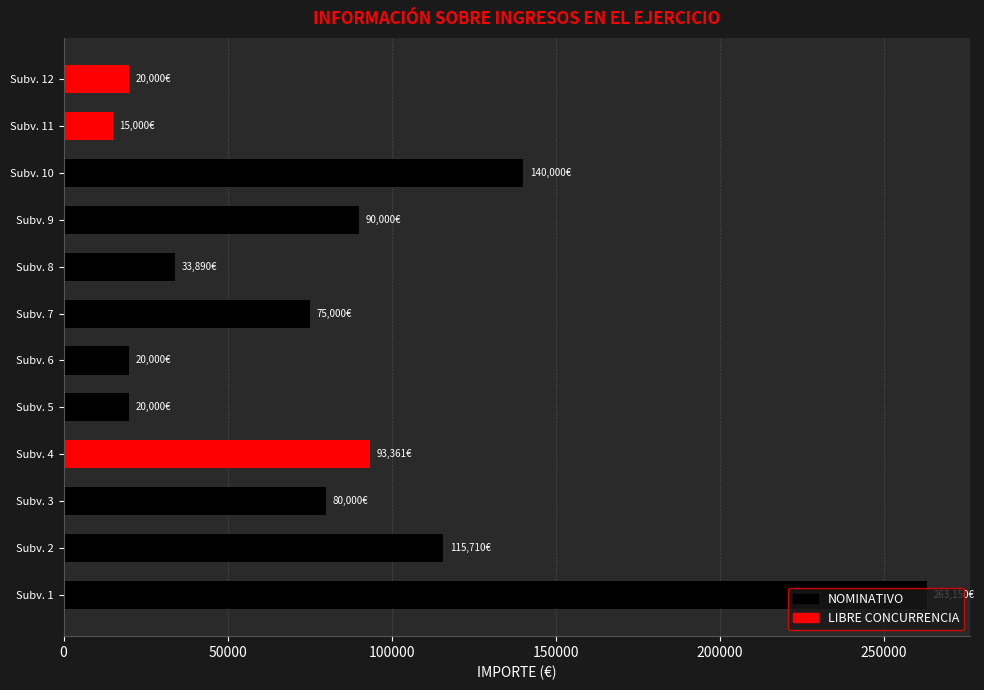

Read the value at Subv. 2.

115710